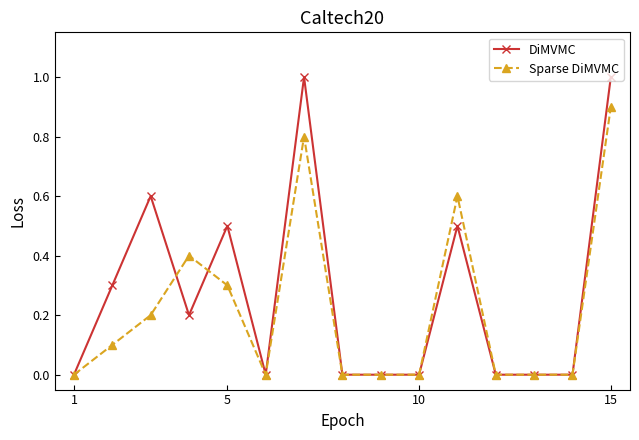

Which series has the largest total across all categories?

DiMVMC